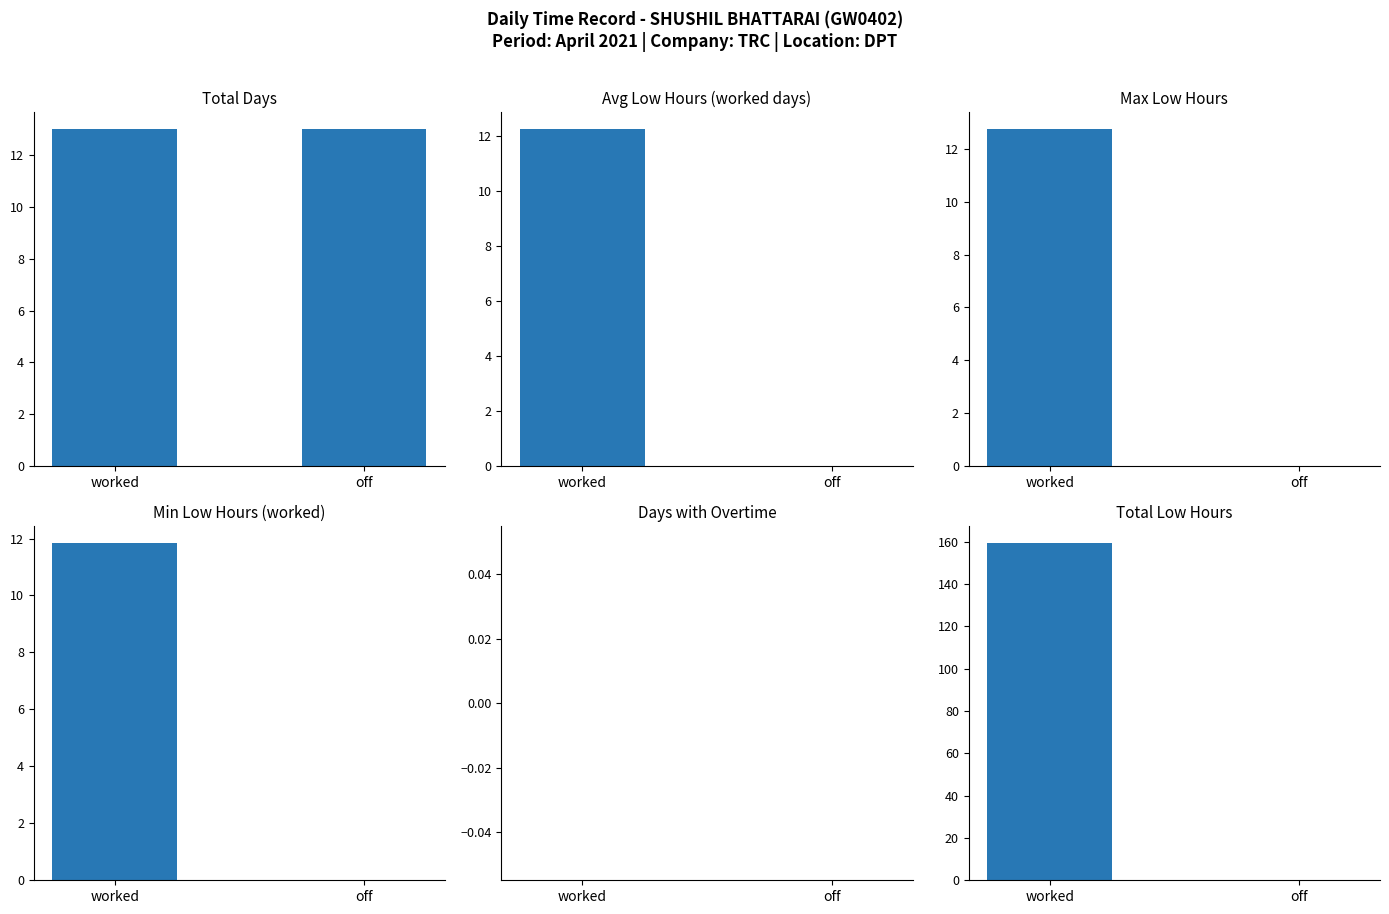

Is the value of Days with Overtime at worked greater than the value of Min Low Hours (worked) at worked?

No